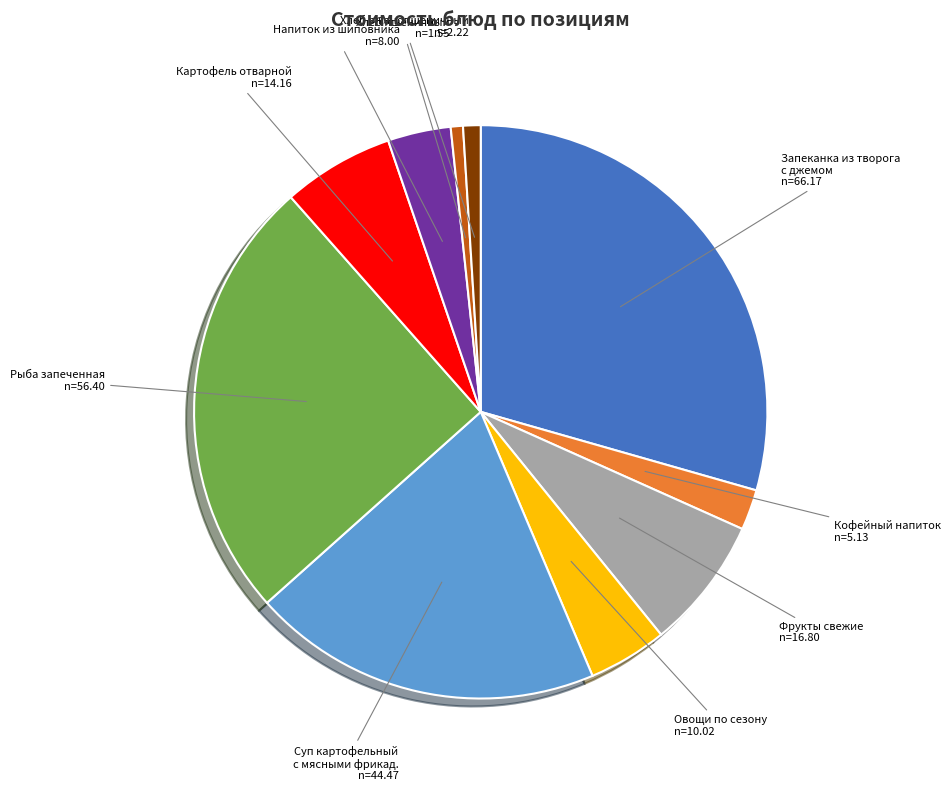

Is there a majority slice in this chart?

No